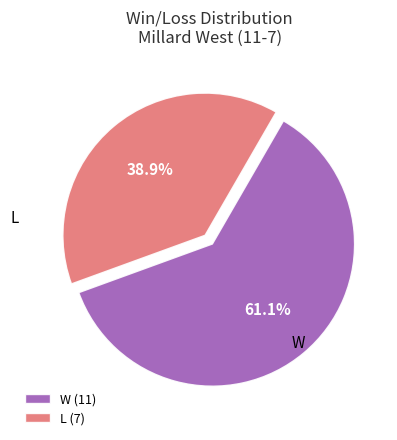

Approximately how many times larger is the value at W compared to L?

1.6